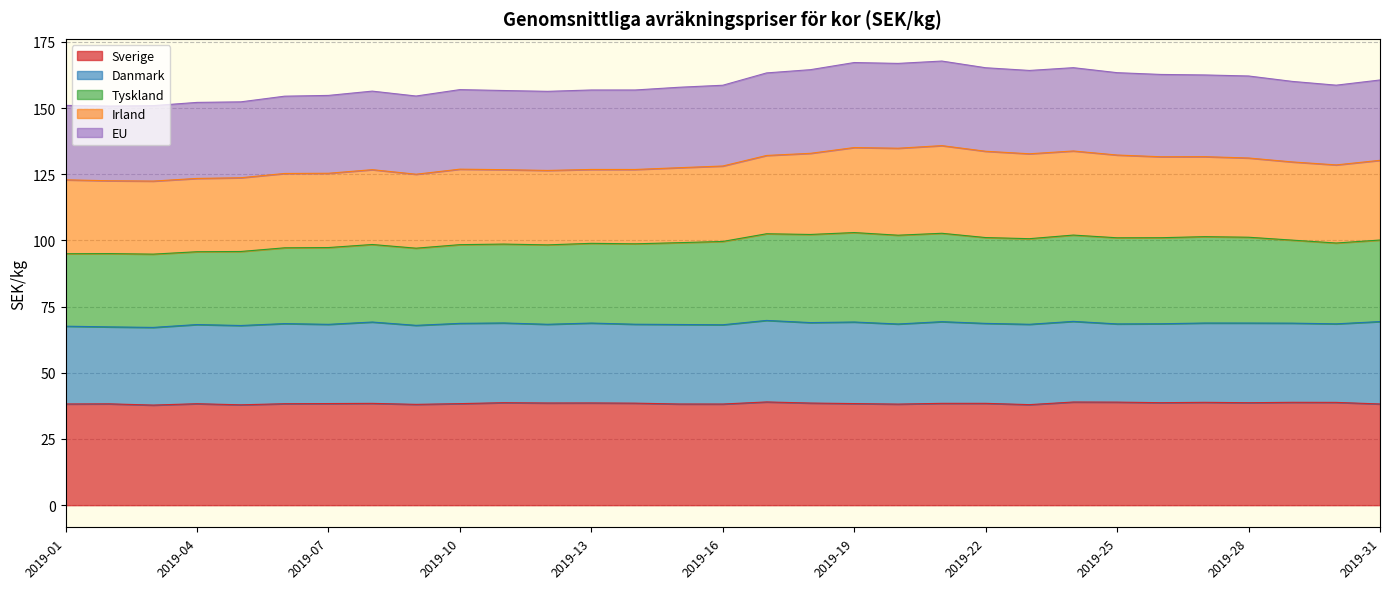

True or false: EU and Sverige intersect in this chart.

False